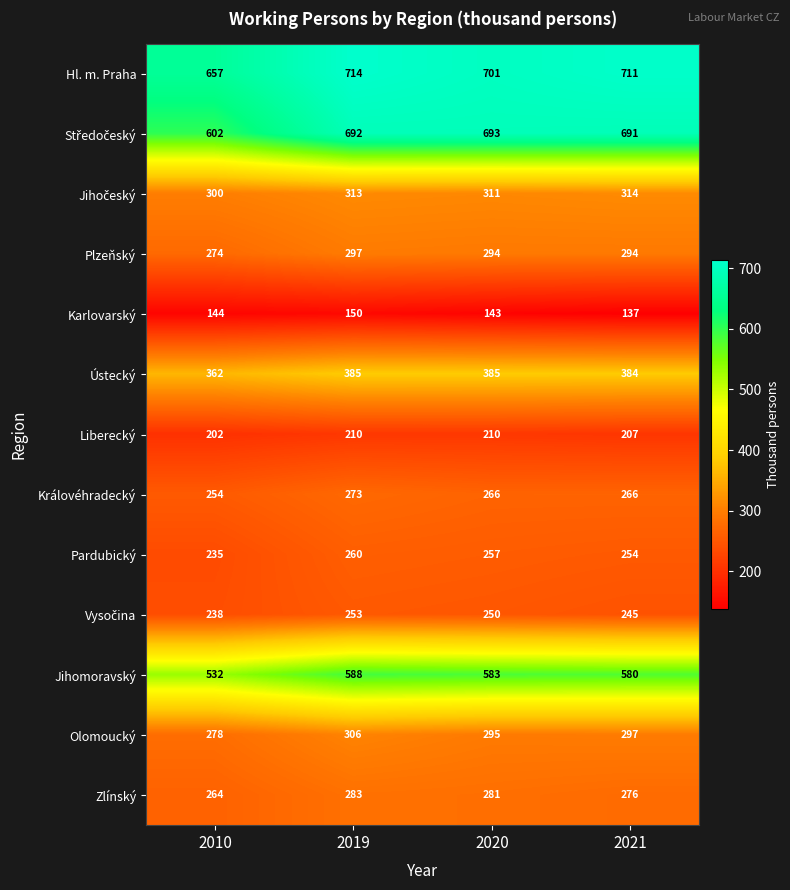

What is the sum of all Olomoucký values?

1176